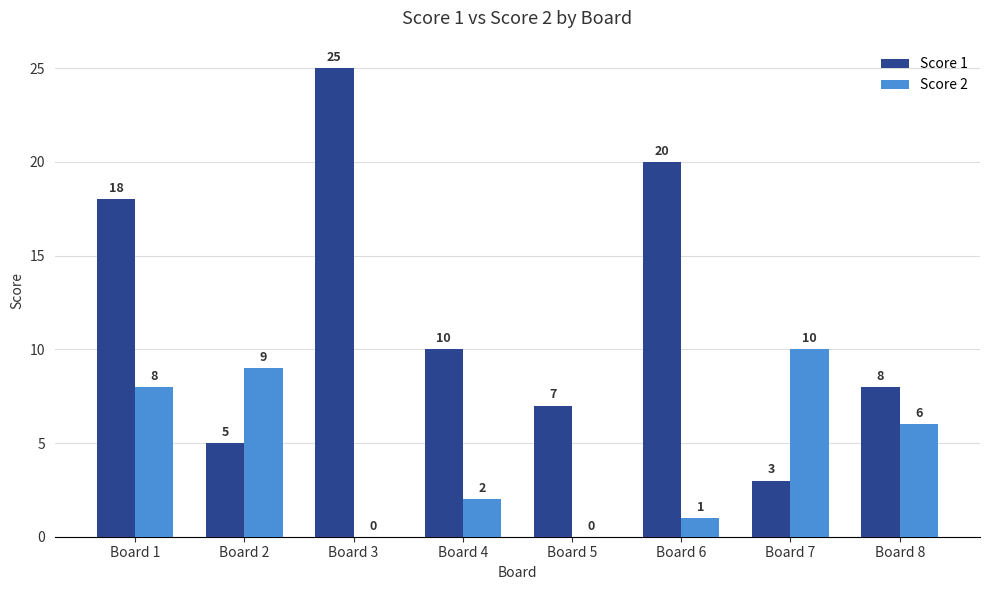

Is the value of Score 2 at Board 3 greater than the value of Score 1 at Board 8?

No